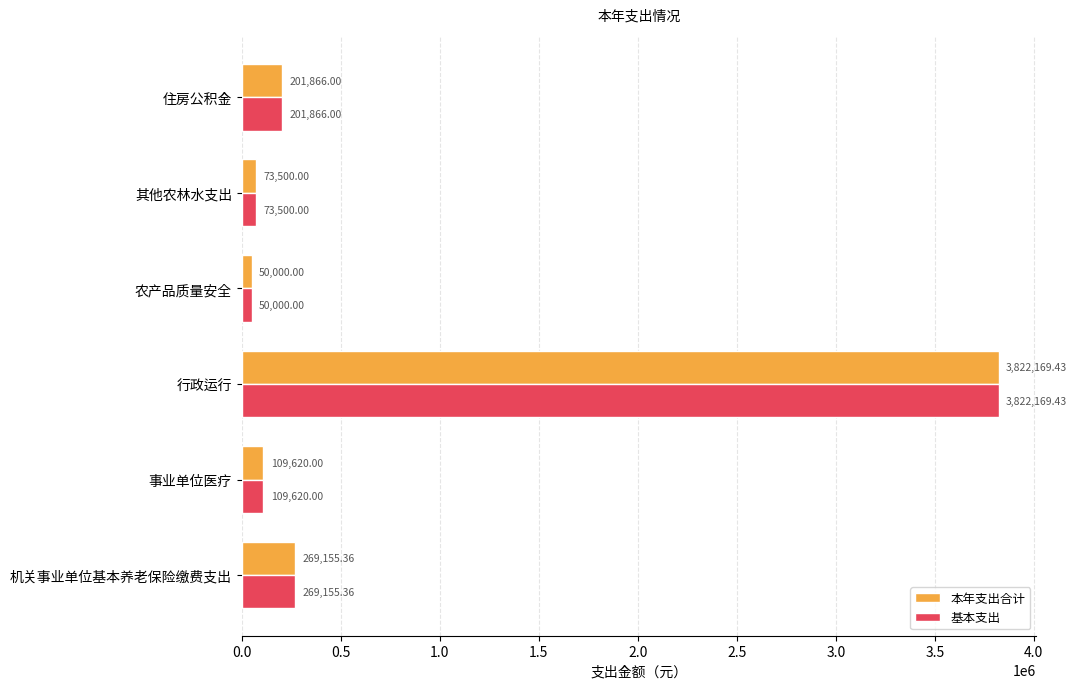

What is the difference between the maximum and minimum values in the 本年支出合计 series?

3772169.4